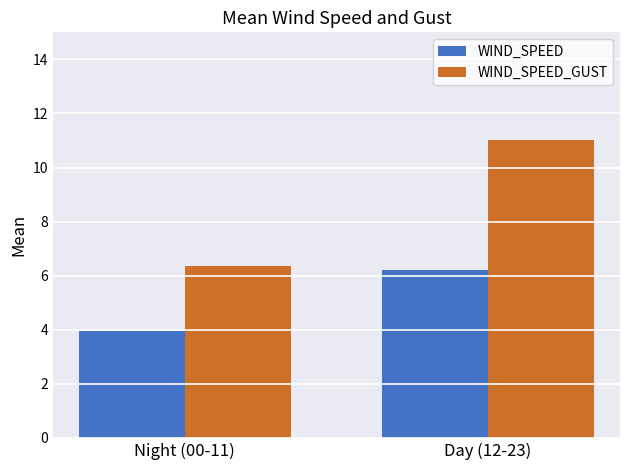

At how many categories does at least one series exceed 8?

1